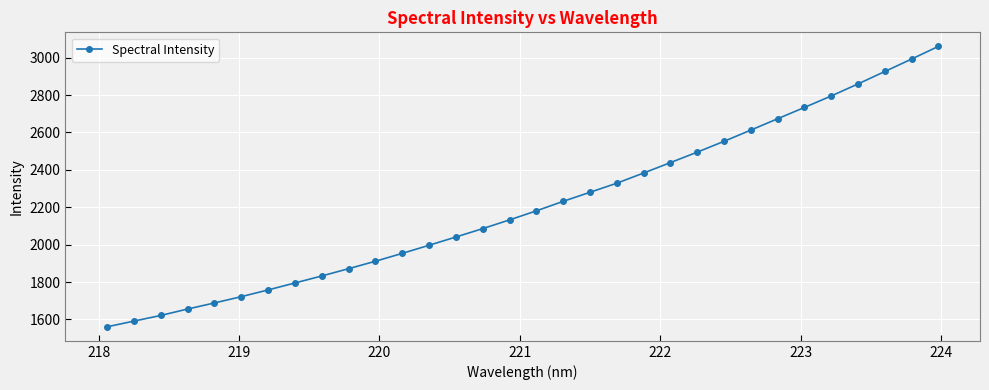

What is the value of the 20th point from the left?

2328.7